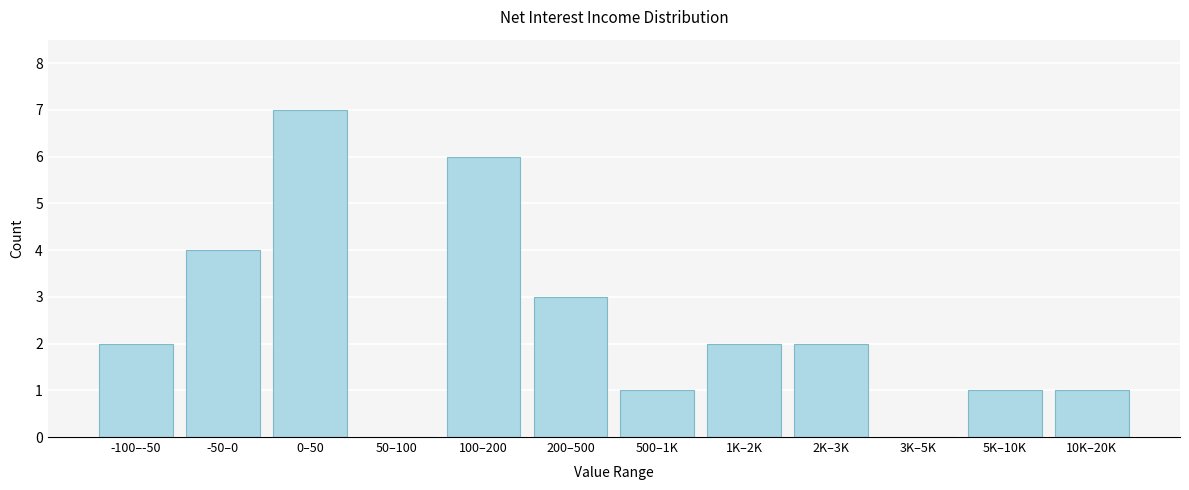

Reading left to right, extract all data points from this chart.

-100–-50=2	-50–0=4	0–50=7	50–100=0	100–200=6	200–500=3	500–1K=1	1K–2K=2	2K–3K=2	3K–5K=0	5K–10K=1	10K–20K=1